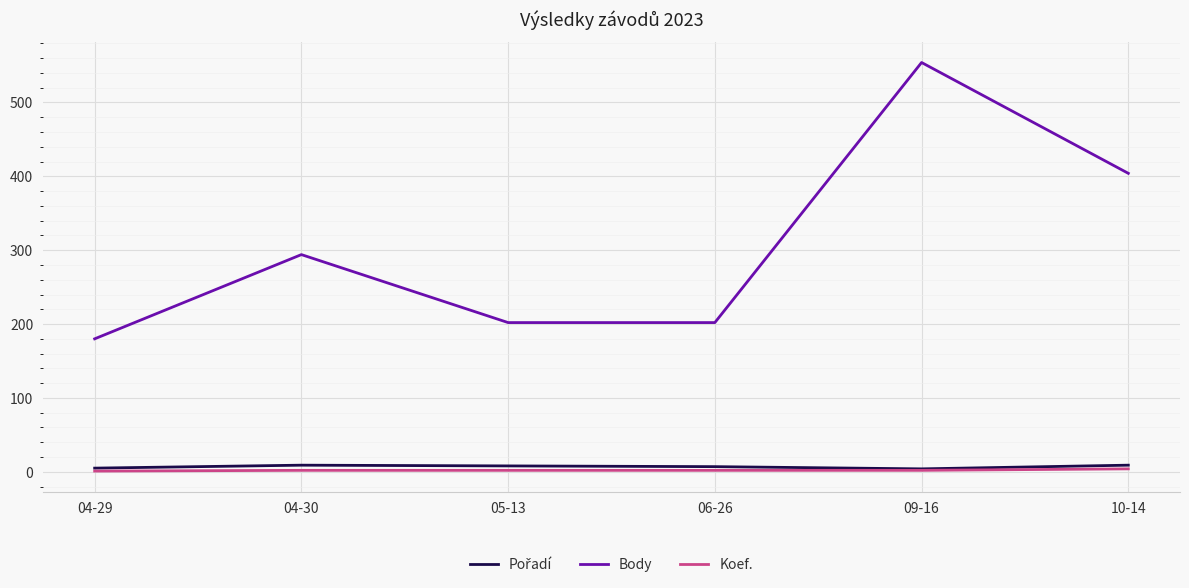

Which series has the widest spread of values?

Body